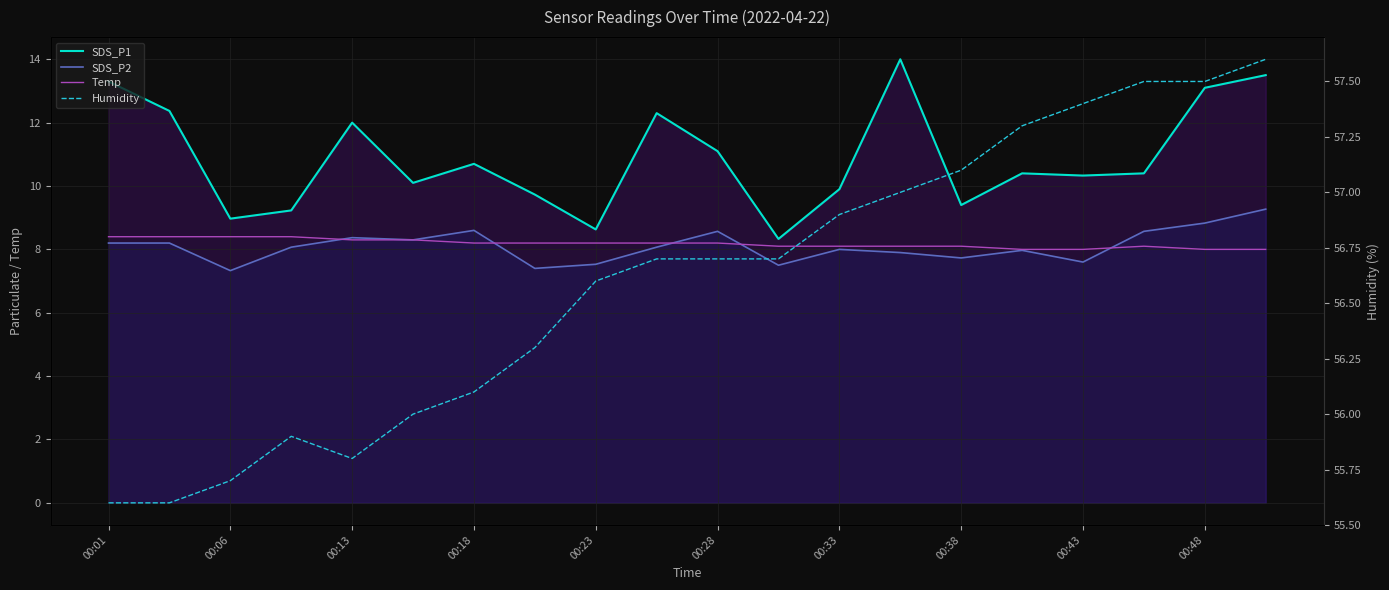

How many lines are shown in the chart?

4